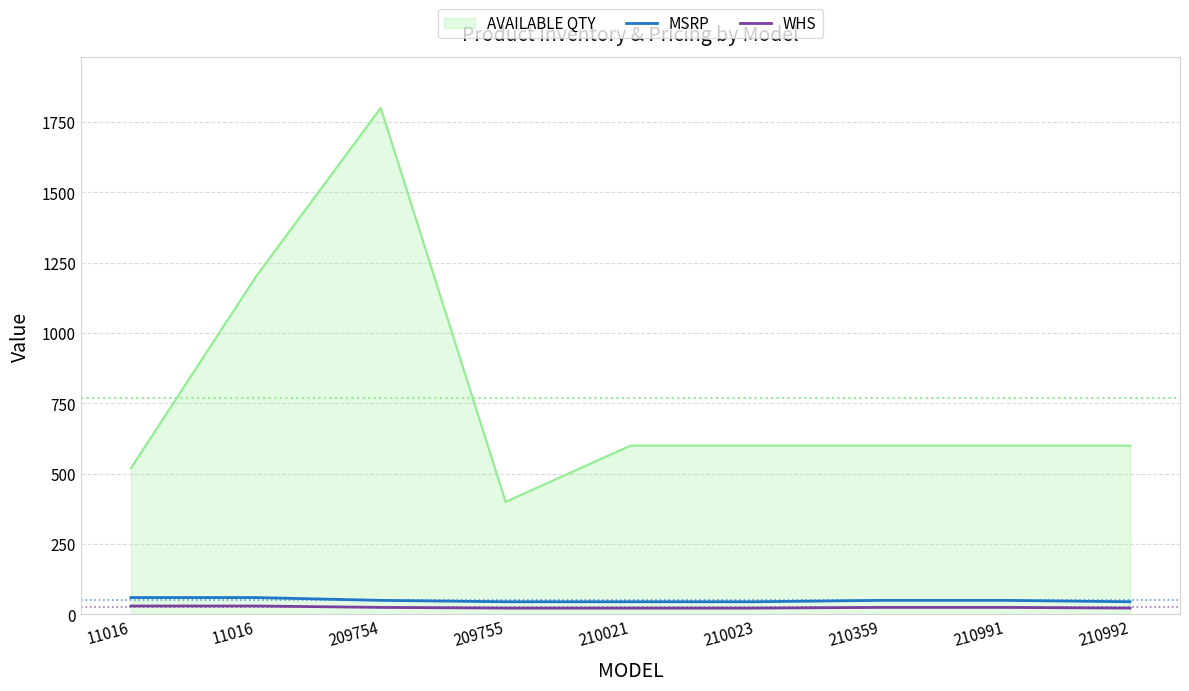

What is the value of the WHS point at the 7th from the left?

25.0